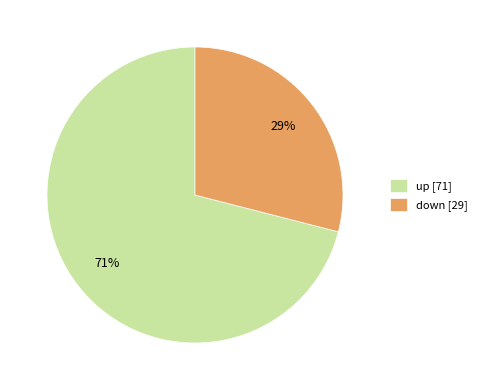

How many segments does this pie chart have?

2